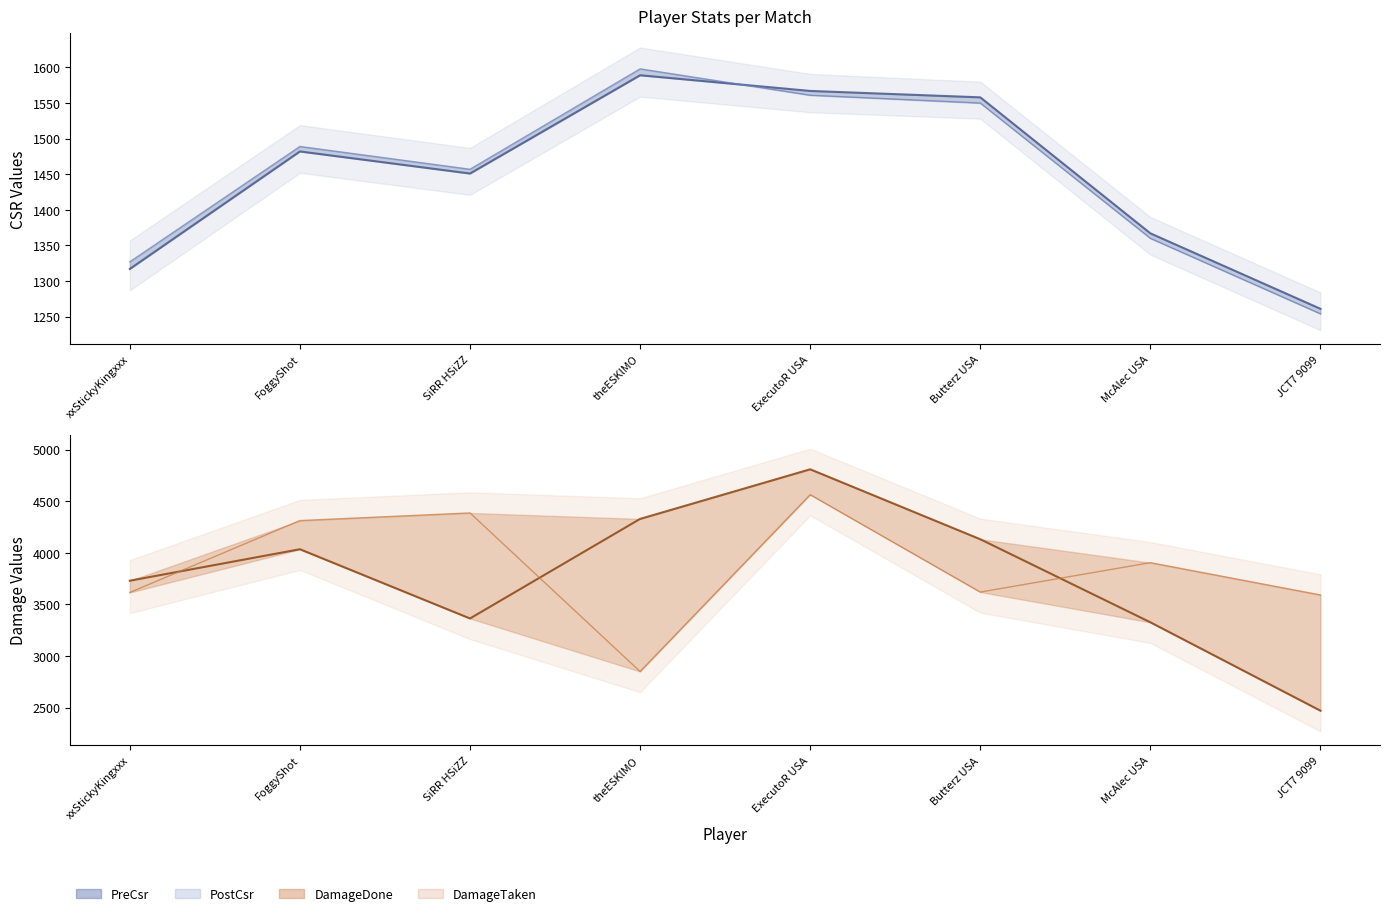

How many data points in DamageTaken line are above 3905?

3